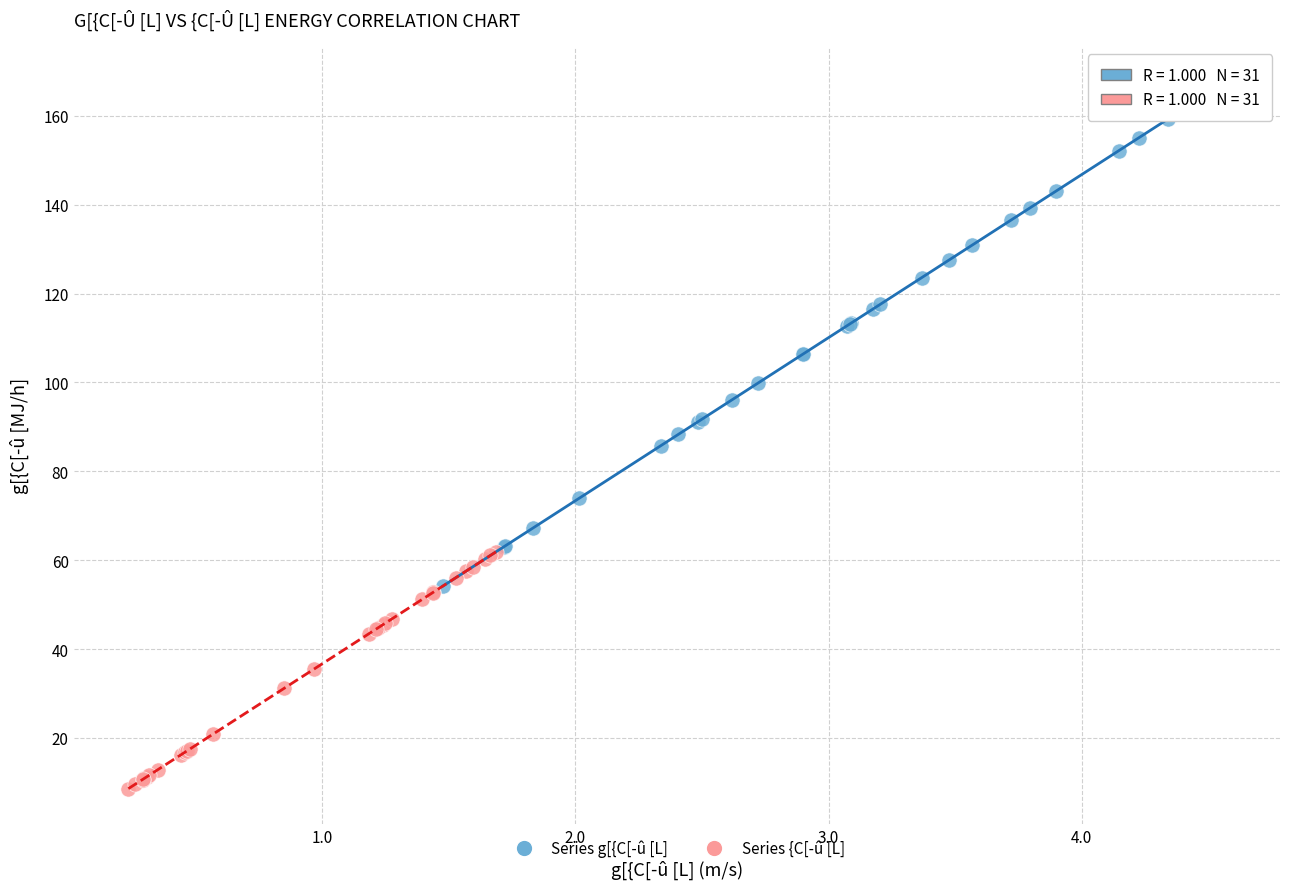

Which series has the widest spread of Y values?

Series g[{C[-û [L]